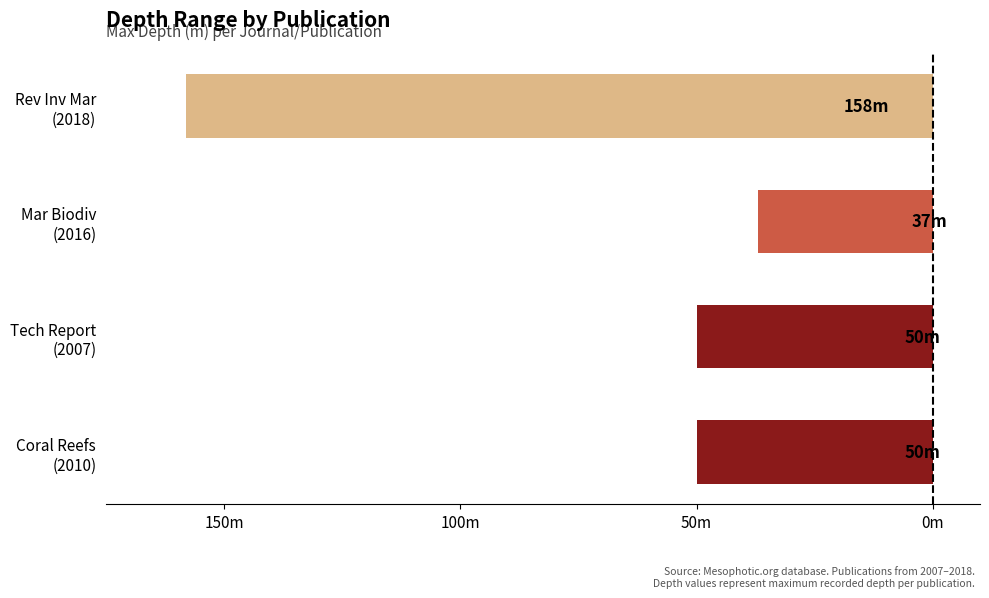

Are the bars horizontal?

Yes